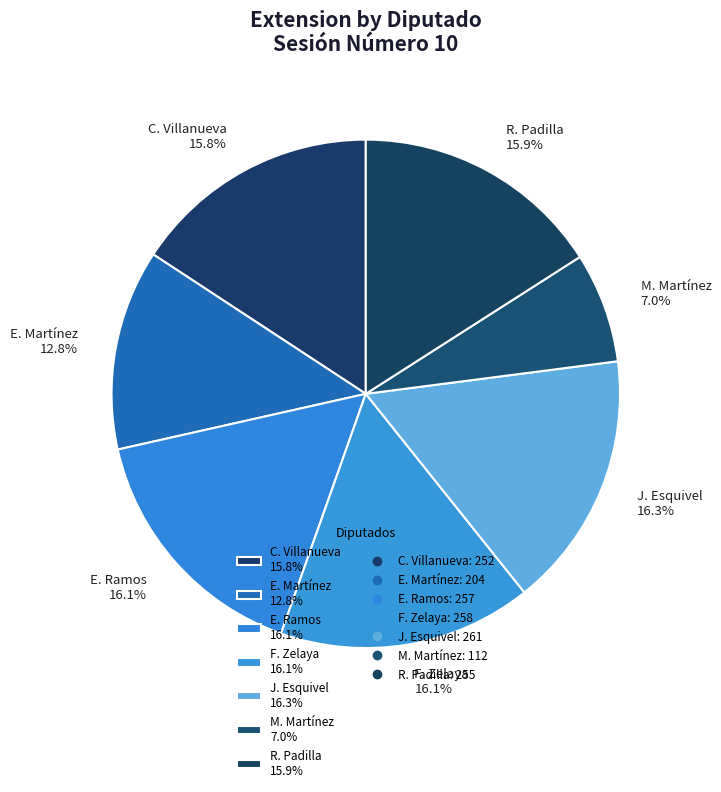

Which has a higher value, C. Villanueva 15.8% or E. Martínez 12.8%?

C. Villanueva 15.8%